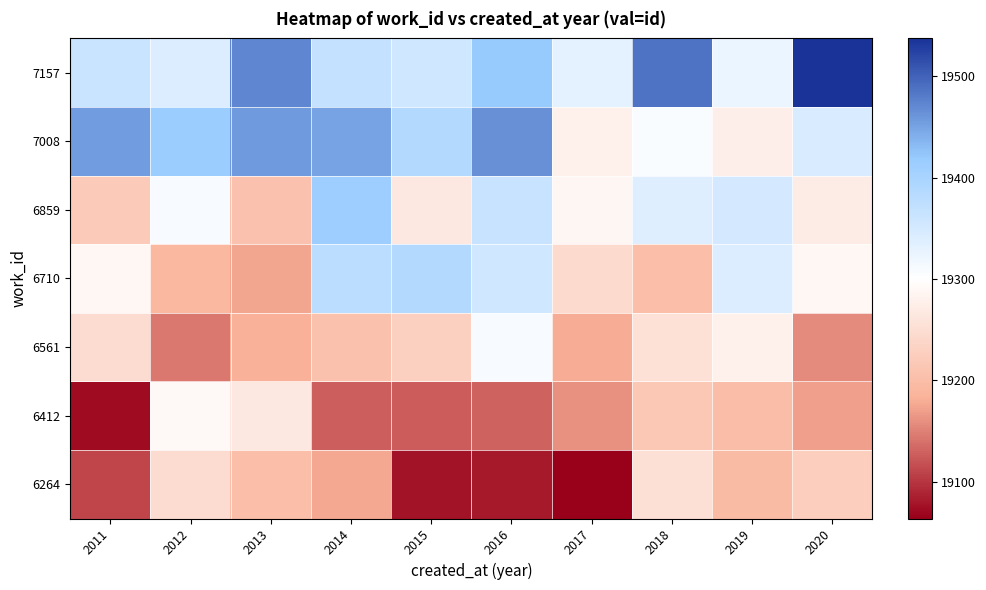

Rank the series by their maximum value, from highest to lowest.

7157, 7008, 6859, 6710, 6561, 6412, 6264